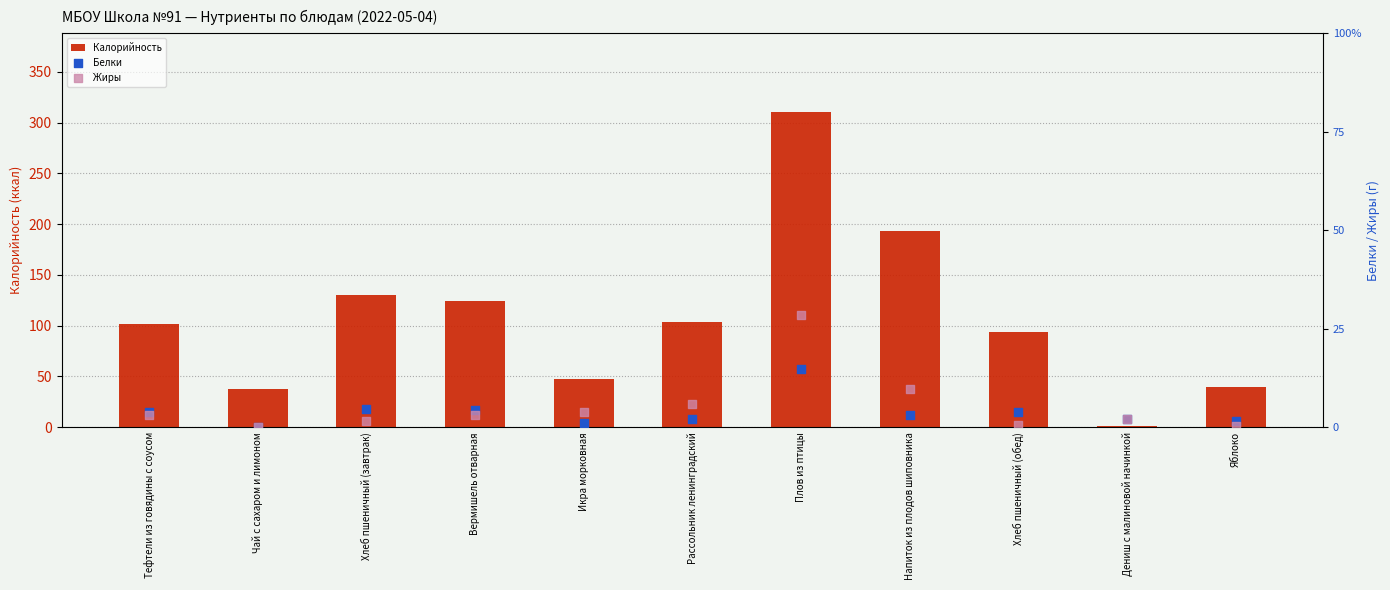

Which series has the largest Y range (max minus min)?

Калорийность